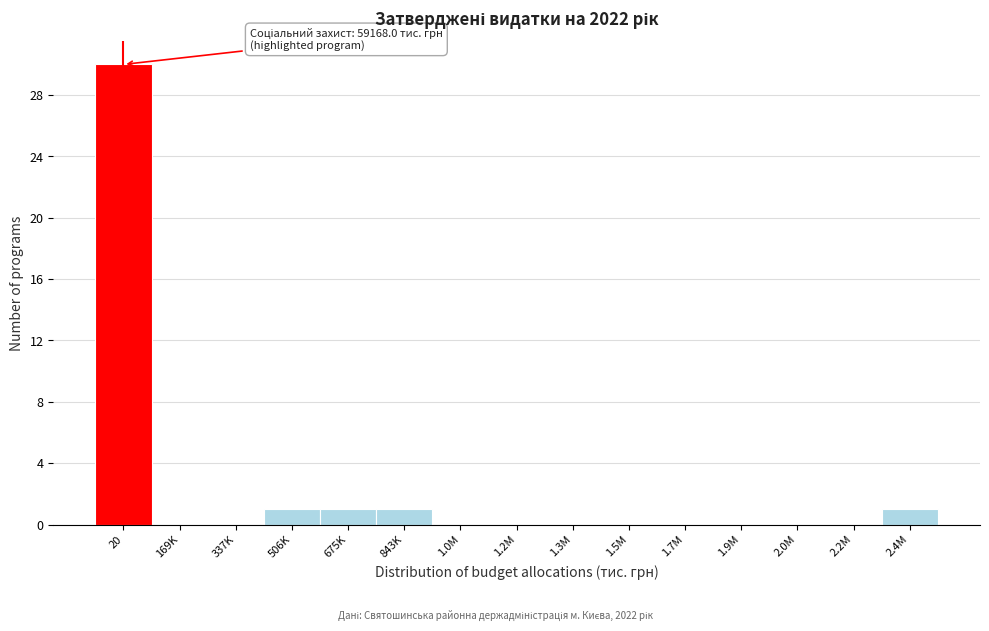

Reading right to left, transcribe all the data shown in this chart.

2.4M=1	2.2M=0	2.0M=0	1.9M=0	1.7M=0	1.5M=0	1.3M=0	1.2M=0	1.0M=0	843K=1	675K=1	506K=1	337K=0	169K=0	20=30